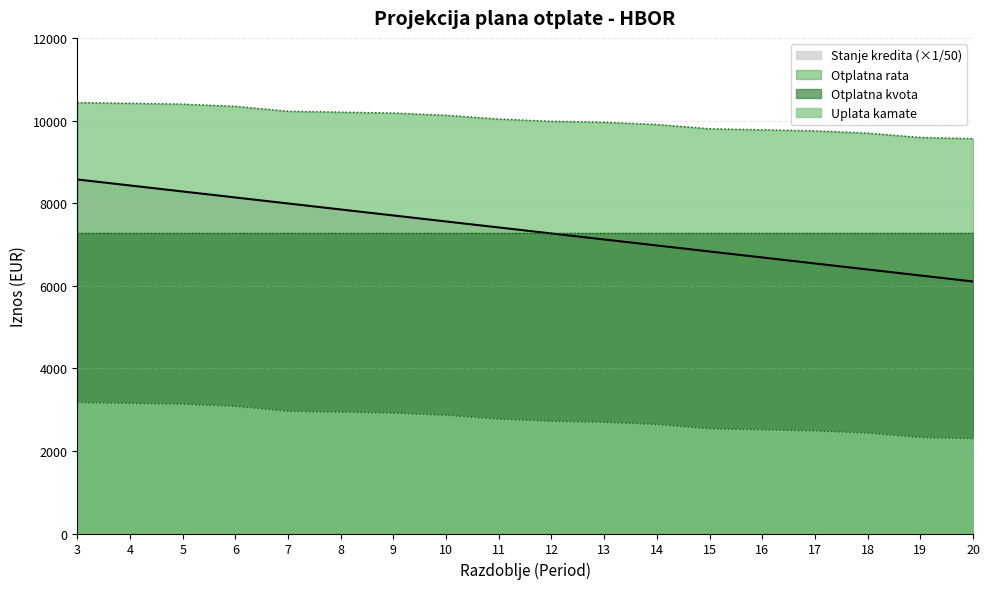

Reading right to left, what are all the values shown in this chart?

Otplatna rata: 20=2298.4	19=2326.0	18=2431.7	17=2485.8	16=2512.2	15=2537.5	14=2640.7	13=2694.6	12=2718.6	11=2771.9	10=2864.1	9=2918.1	8=2939.8	7=2960.4	6=3080.2	5=3134.2	4=3153.6	3=3171.8
Uplata kamate: 20=9565.9	19=9593.5	18=9699.3	17=9753.3	16=9779.7	15=9805.0	14=9908.2	13=9962.1	12=9986.1	11=10039.4	10=10131.6	9=10185.6	8=10207.4	7=10227.9	6=10347.7	5=10401.8	4=10421.1	3=10439.4
Stanje kredita: 20=6104.7	19=6250.1	18=6395.4	17=6540.8	16=6686.1	15=6831.5	14=6976.8	13=7122.2	12=7267.5	11=7412.9	10=7558.2	9=7703.6	8=7848.9	7=7994.3	6=8139.6	5=8285.0	4=8430.3	3=8575.7